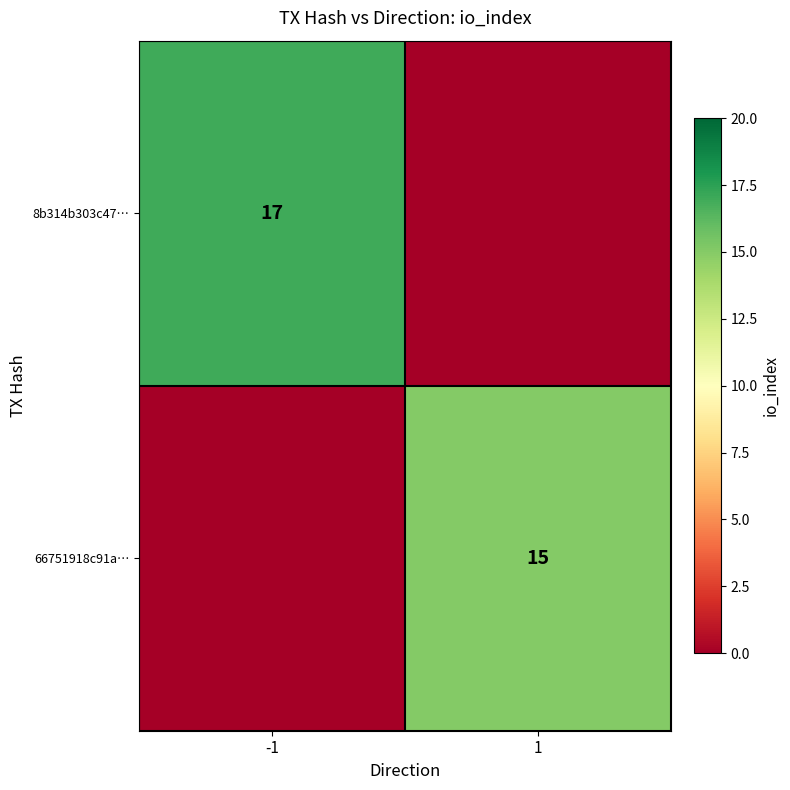

True or false: 66751918c91a… has a value of 5 at 1.

False